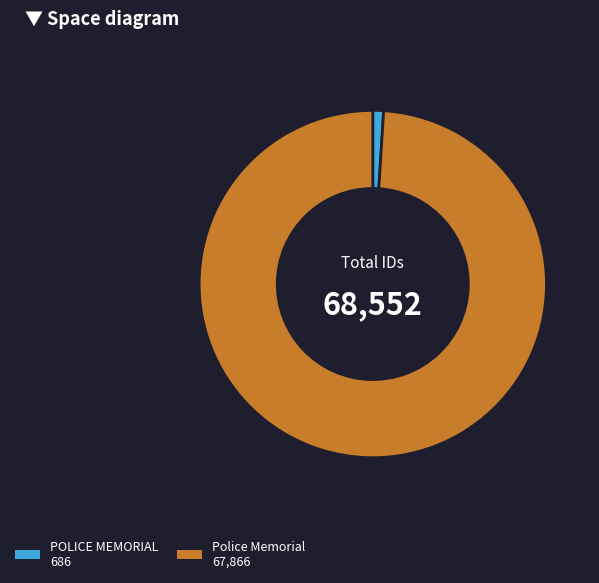

Which category has the smallest portion of the pie?

POLICE MEMORIAL